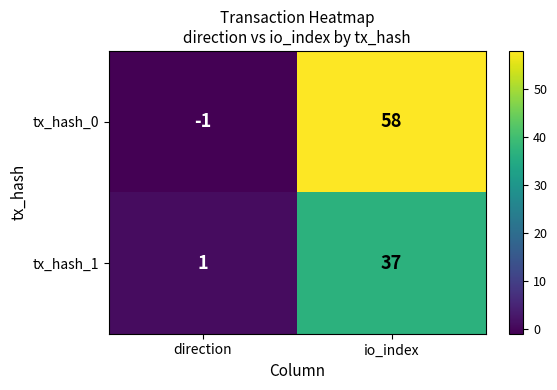

What is the sum of the tx_hash_0 values at io_index and direction?

57